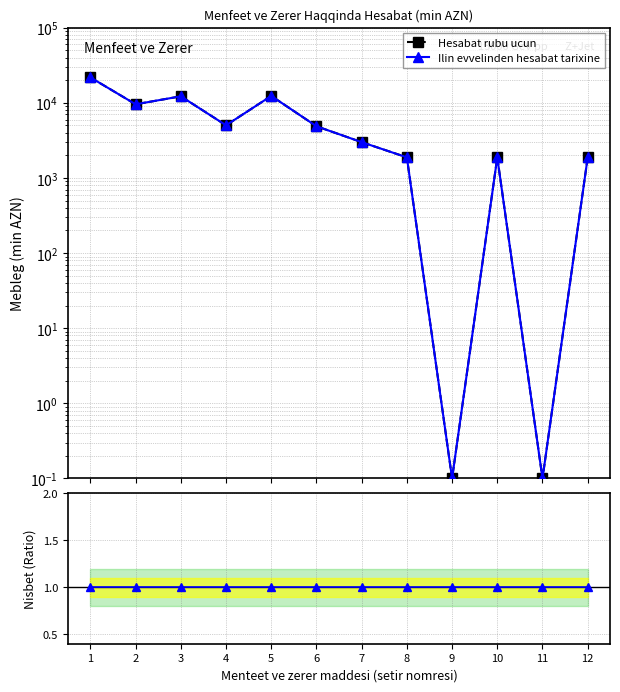

How many times do Ratio and Ilin evvelinden hesabat tarixine cross each other?

4